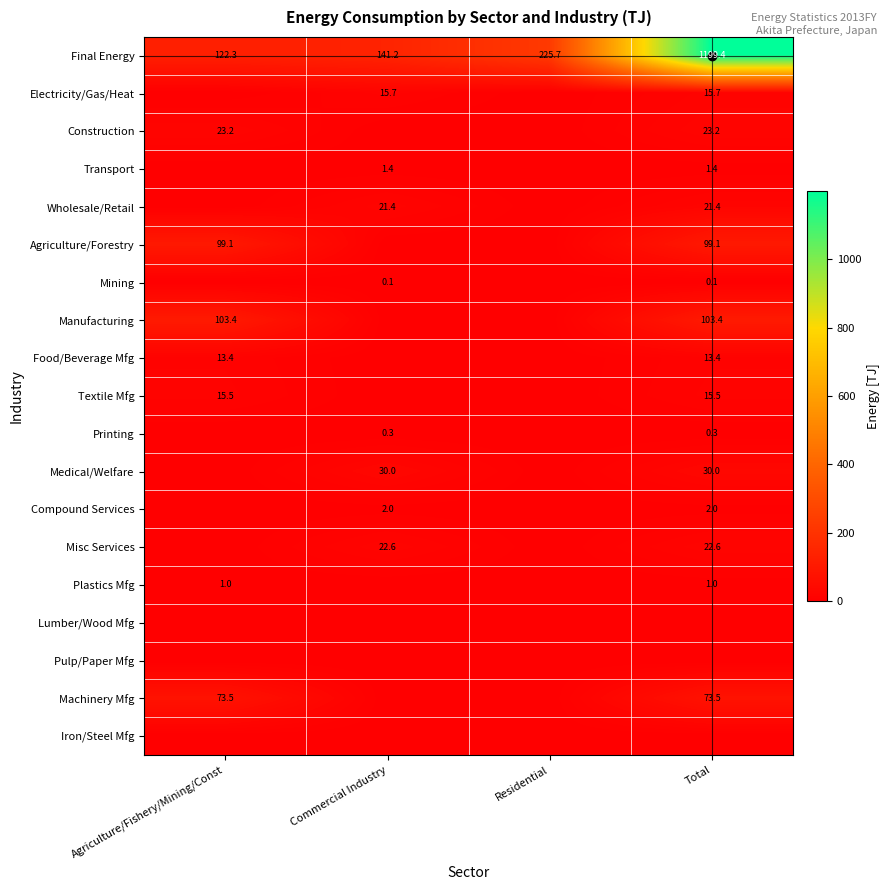

True or false: Machinery Mfg has a value of 73.5 at Total.

True